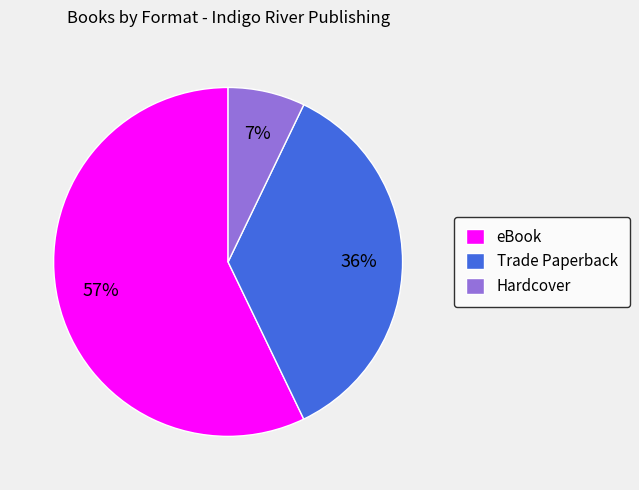

What percentage is the Trade Paperback slice, to the nearest percent?

36%